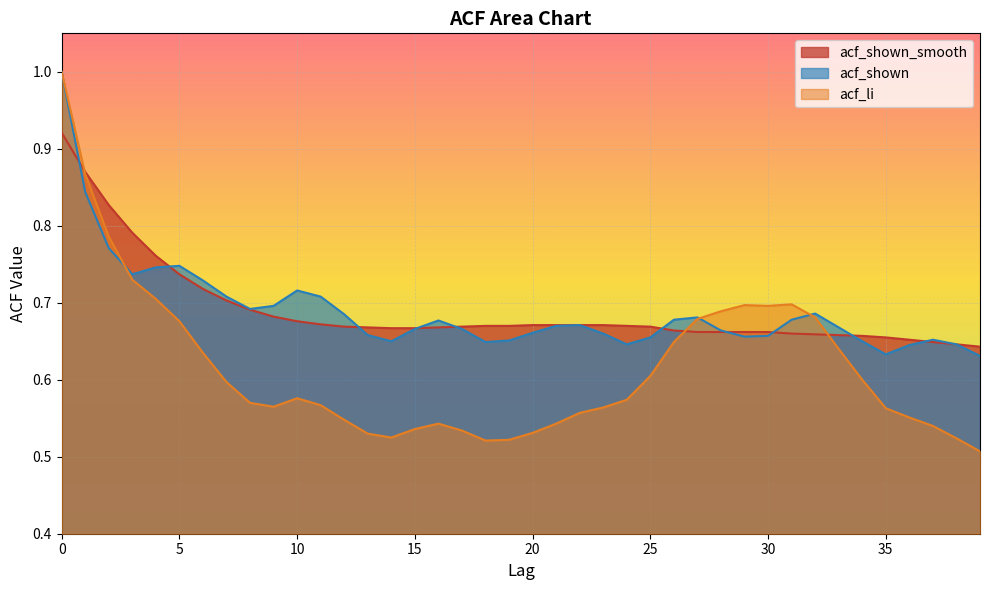

At which label is acf_shown closest to 0?

39